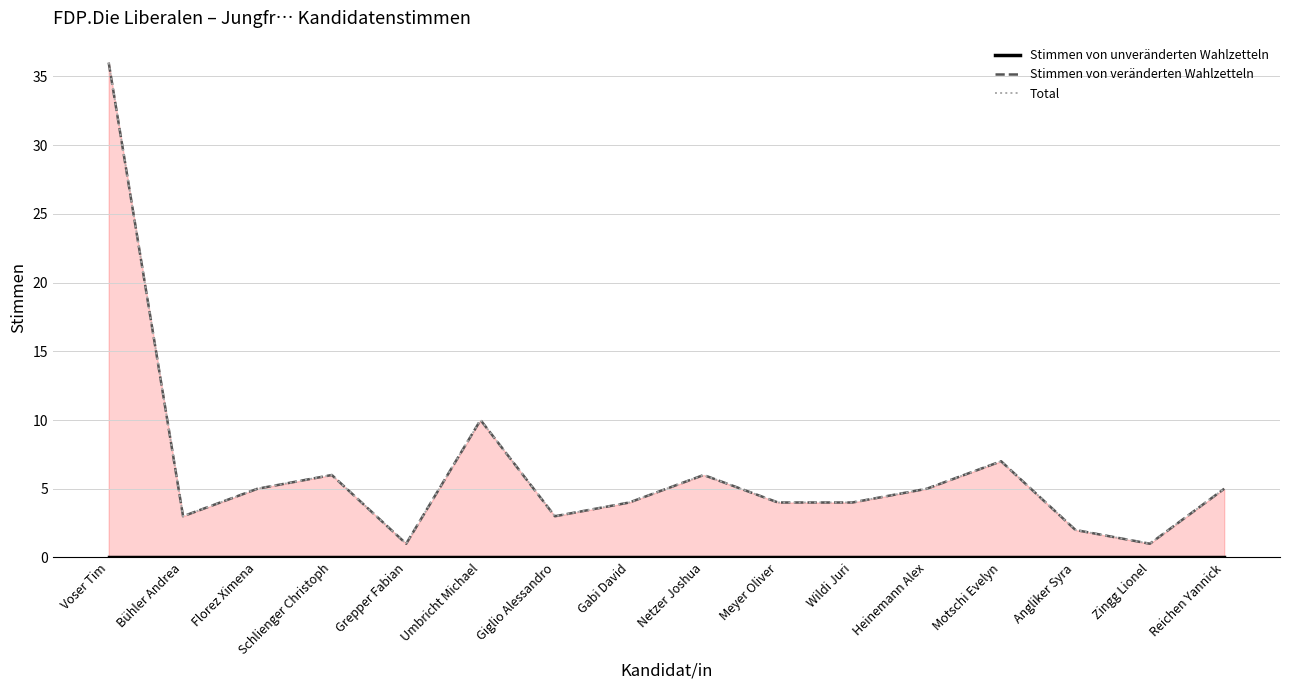

At which category is the sum across all series the highest?

Voser Tim